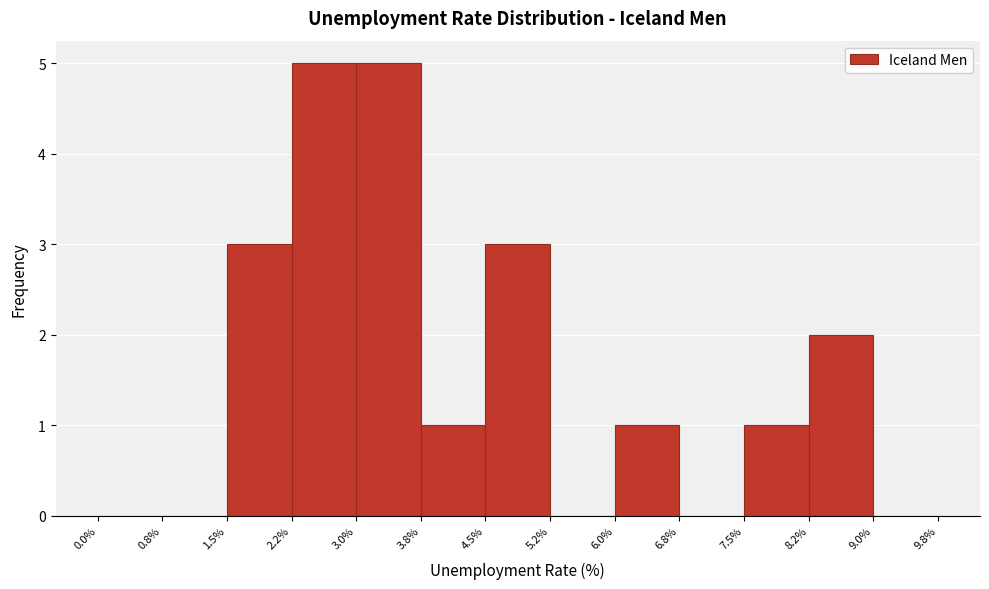

How tall is the bar that spans 4.5% to 5.2% on the x-axis? The values are not printed on the chart, so give them approximately, as read against the axis.

3